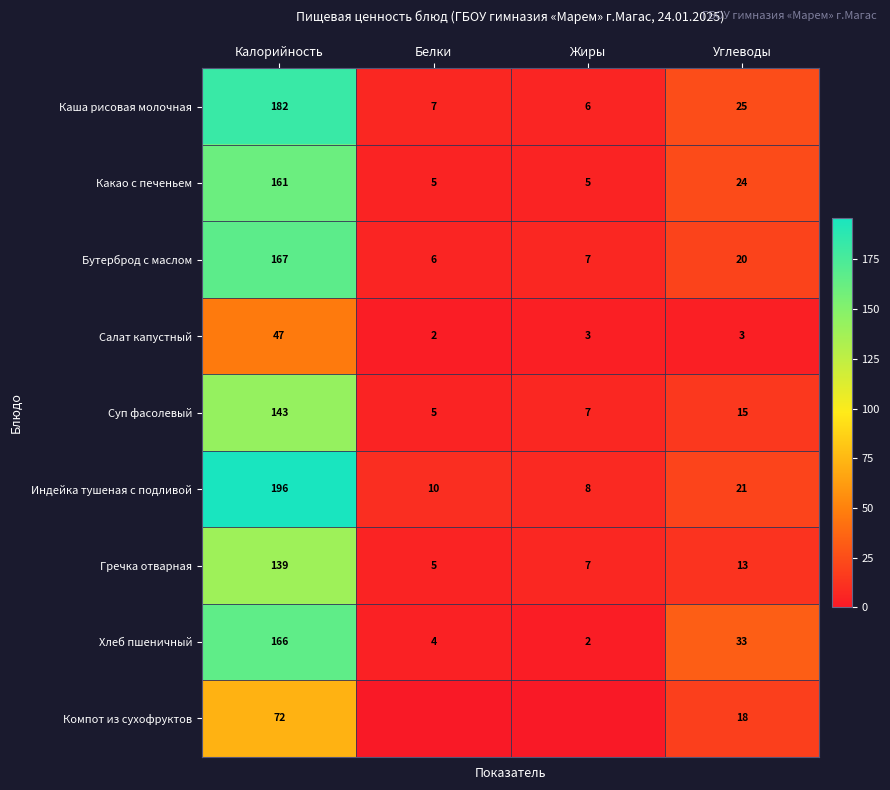

At which label does Салат капустный first exceed 3?

Калорийность